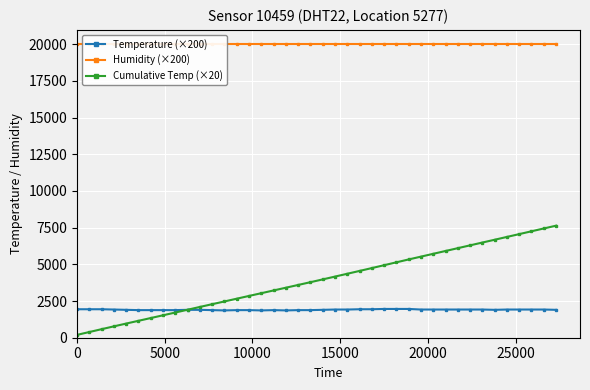

What is the lowest value of the Temperature (×200) series?

1860.0